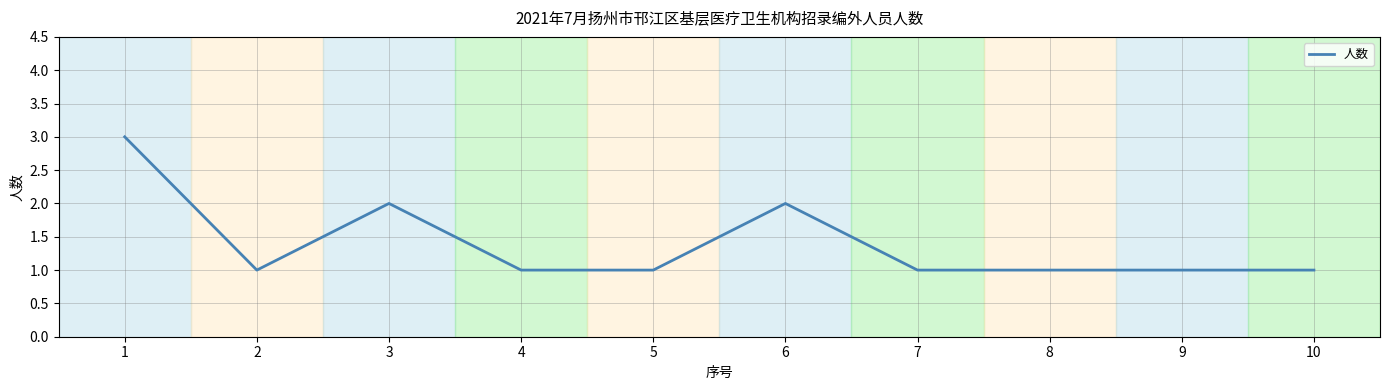

True or false: the data shows 4 at 3.

False